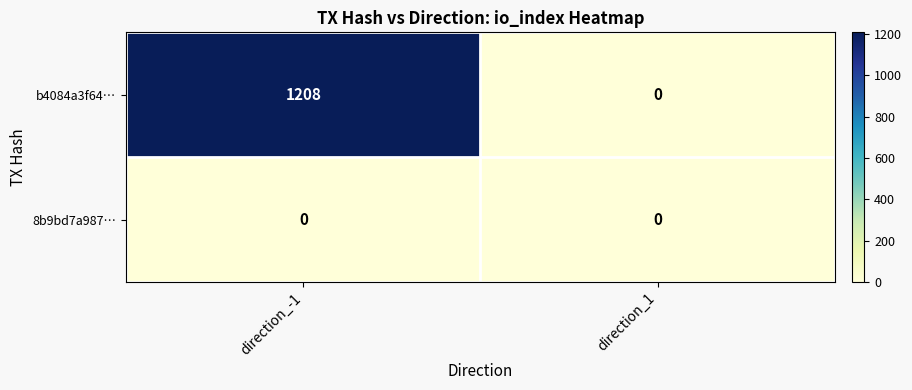

What is the difference between the maximum and minimum values in the b4084a3f64… series?

1208